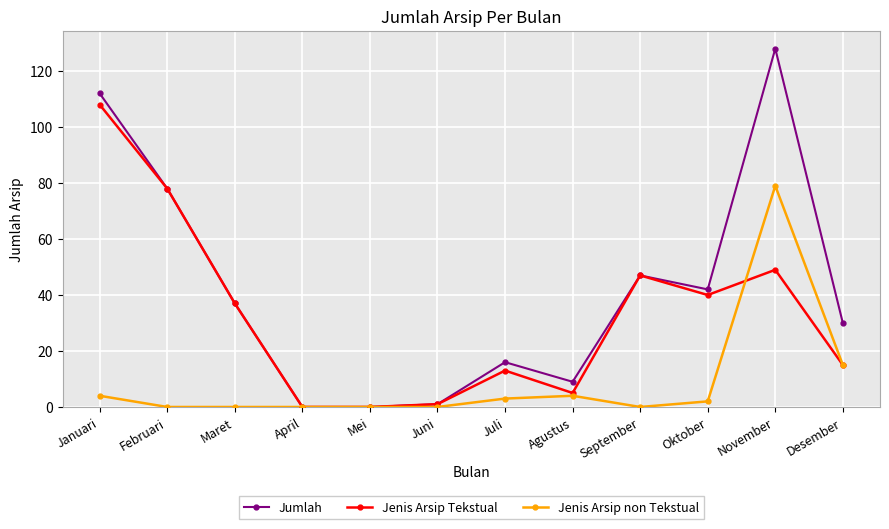

What is the label of the 3rd point from the left?

Maret